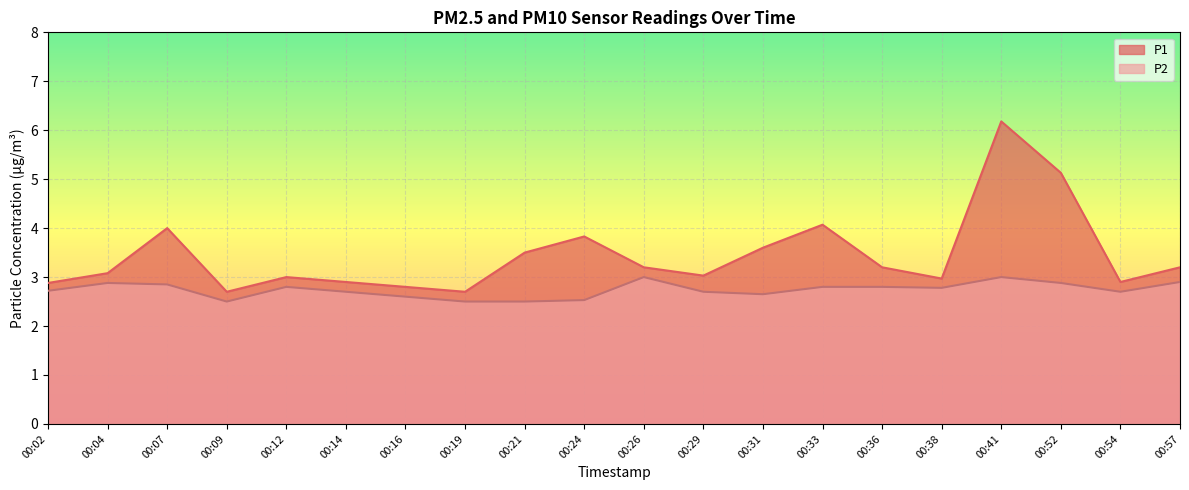

True or false: P1 has a value of 1.2 at 00:24.

False